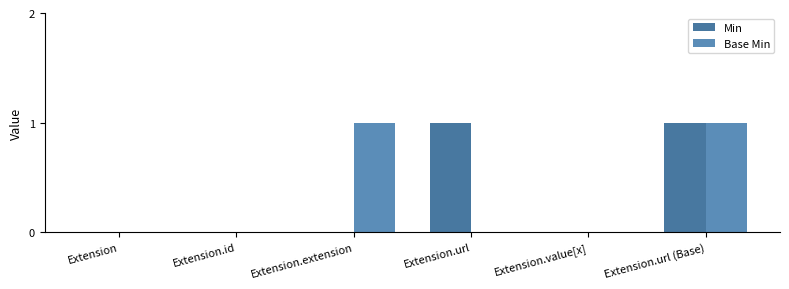

What position from the right is Extension.extension?

4